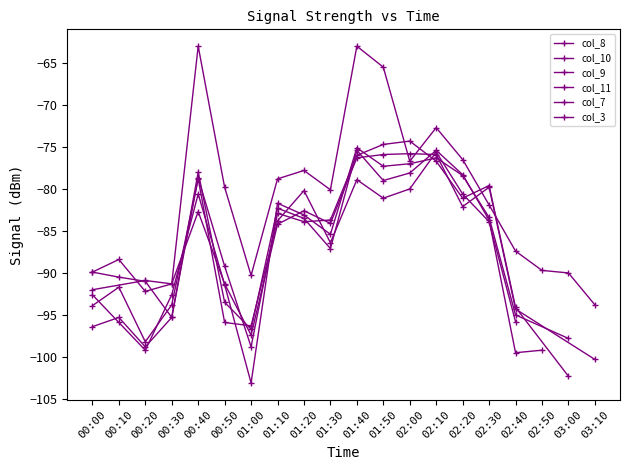

True or false: col_7 and col_10 cross at least once.

True